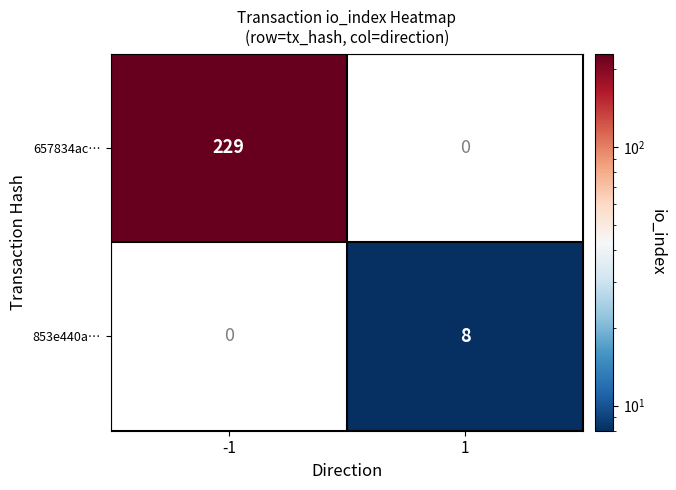

True or false: 657834ac… has a value of 55 at -1.

False